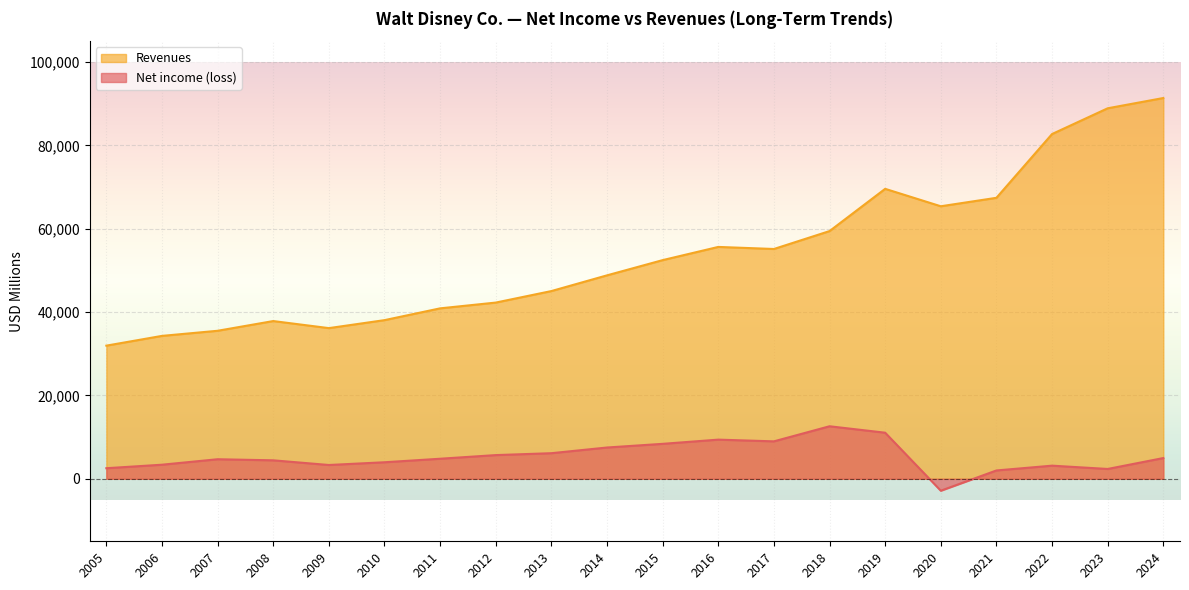

At which category is the sum across all series the highest?

2024